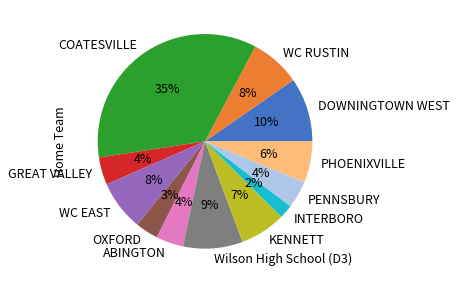

What percentage is the OXFORD slice, to the nearest percent?

3%